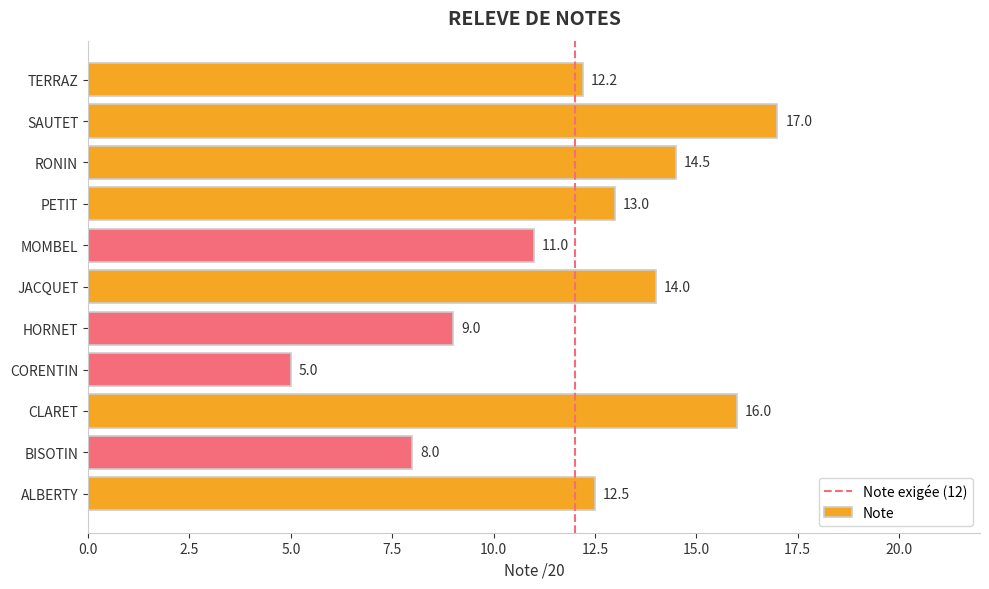

What is the difference between the second highest and second lowest values?

8.0